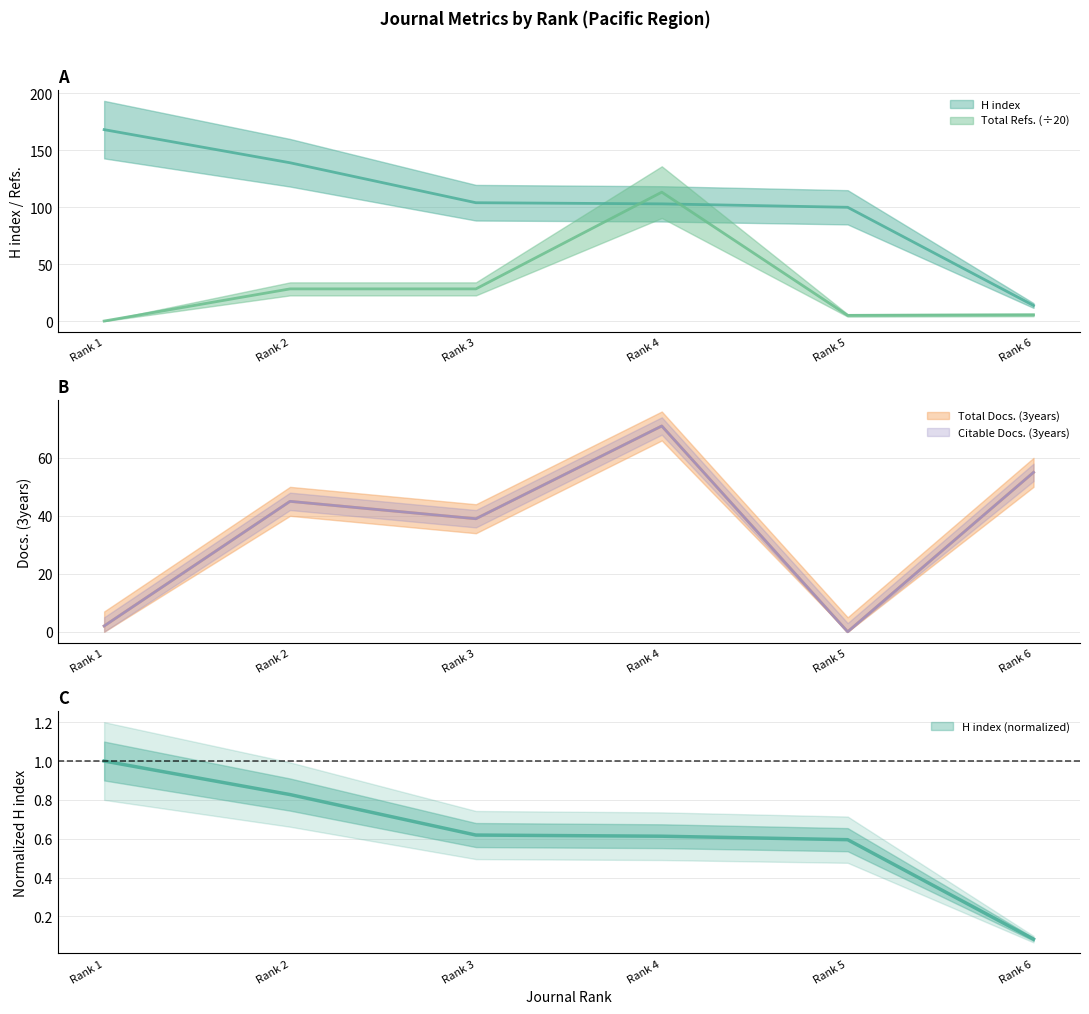

What is the value of the Total Refs. point at the 4th from the left?

113.2